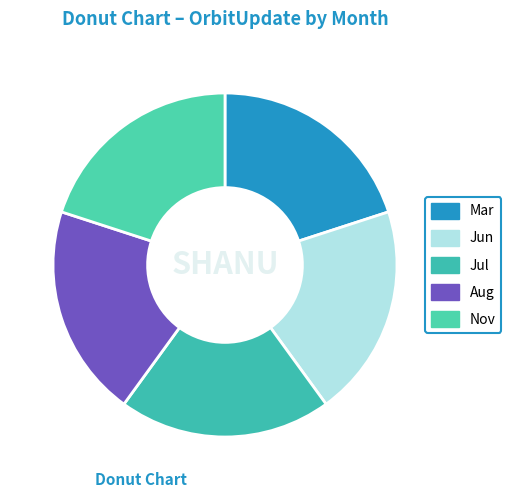

Does any single category account for the majority?

No